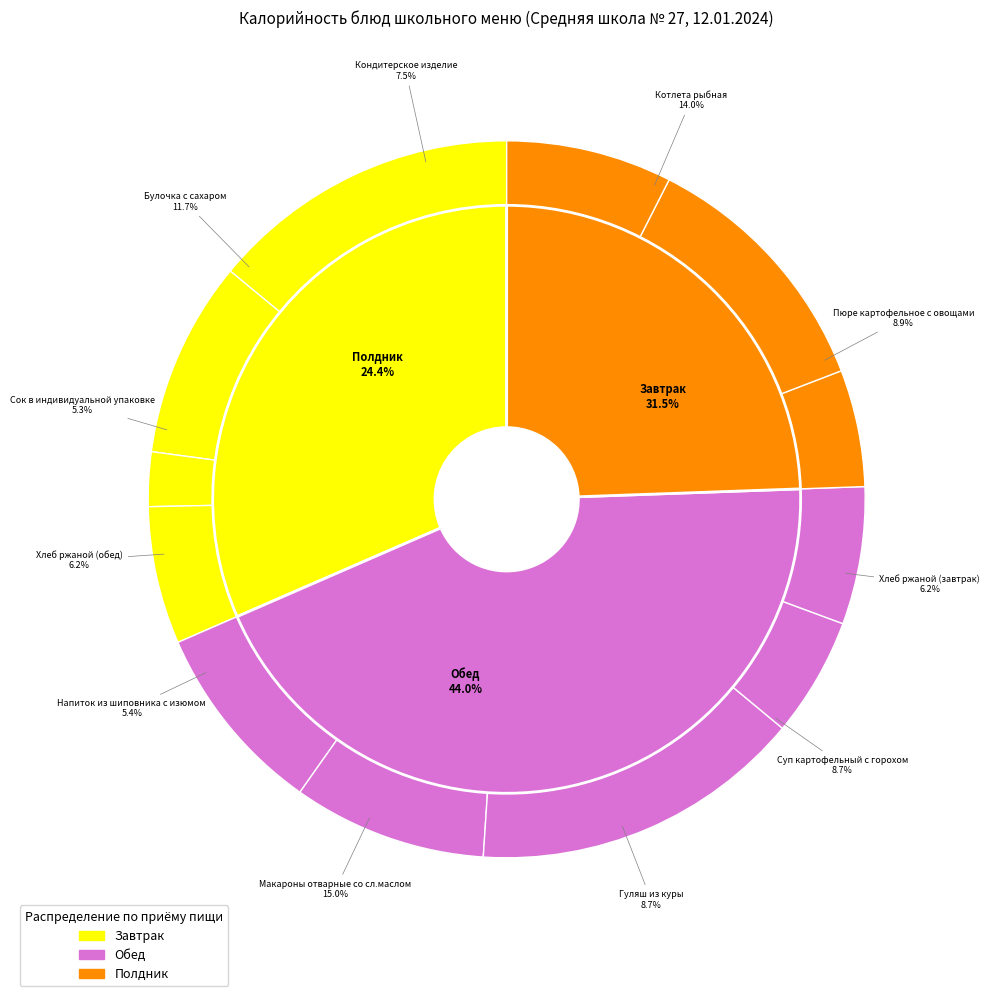

Which slice is the largest?

Макароны отварные со сл.маслом